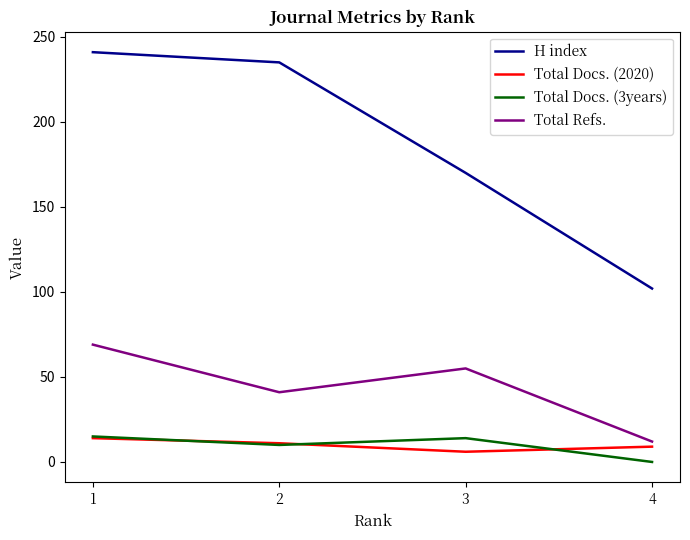

Rank the categories by Total Refs. value from highest to lowest.

1, 3, 2, 4